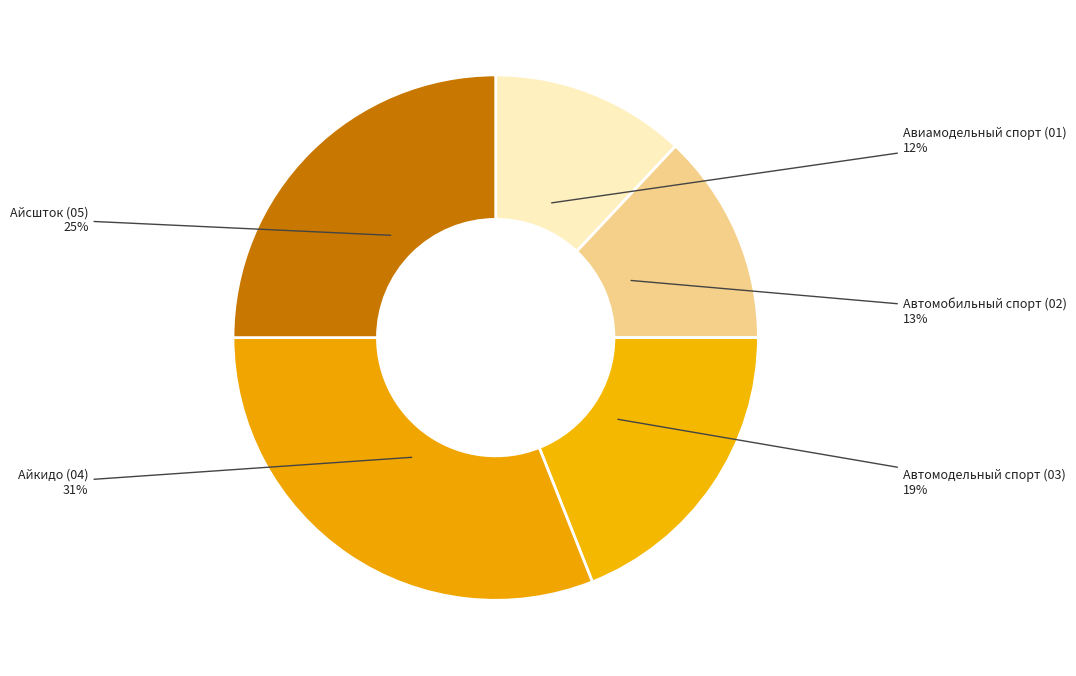

What portion of the pie excludes Айкидо?

69.0%